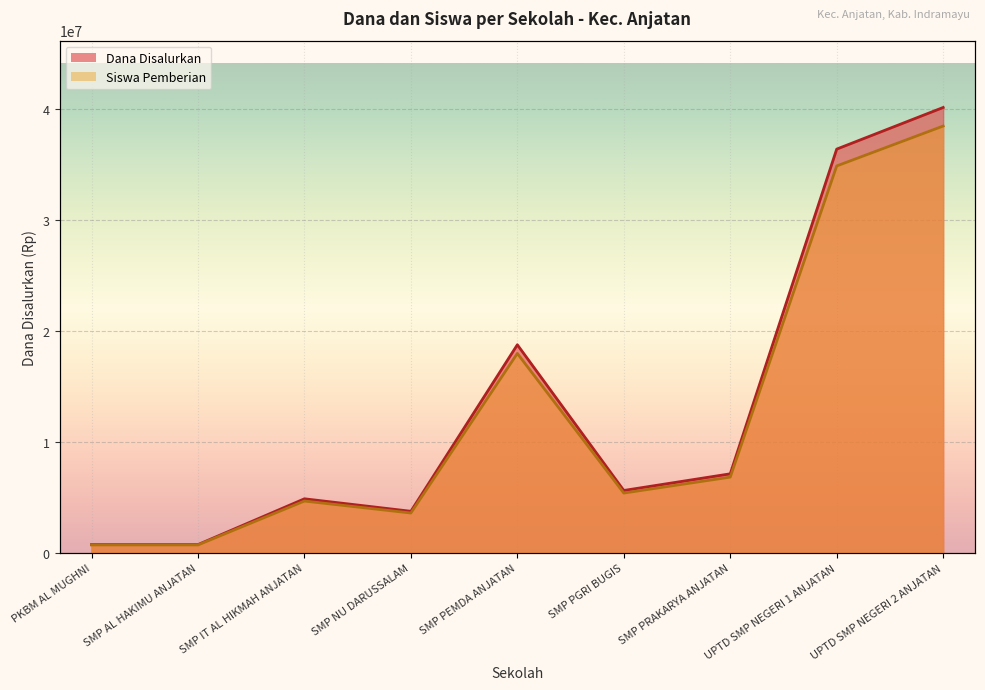

Where is Dana Disalurkan nearest to the value 20437500?

SMP PEMDA ANJATAN